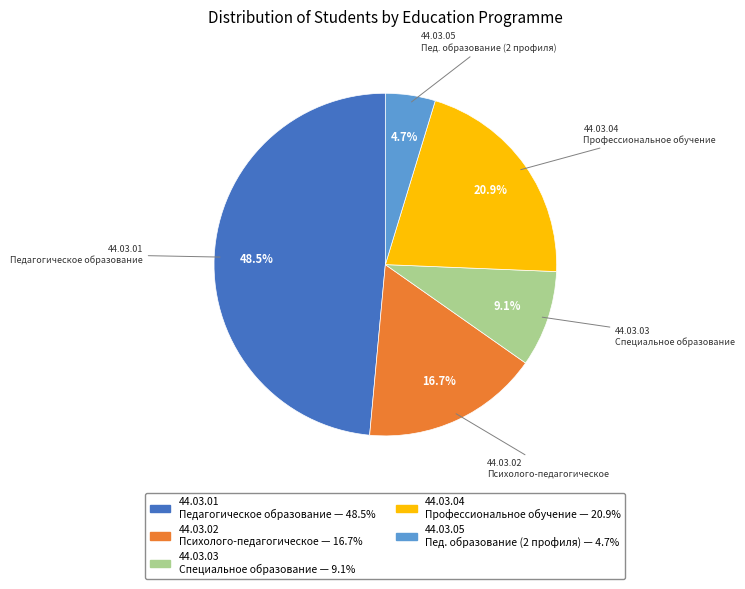

Does any single category account for the majority?

No